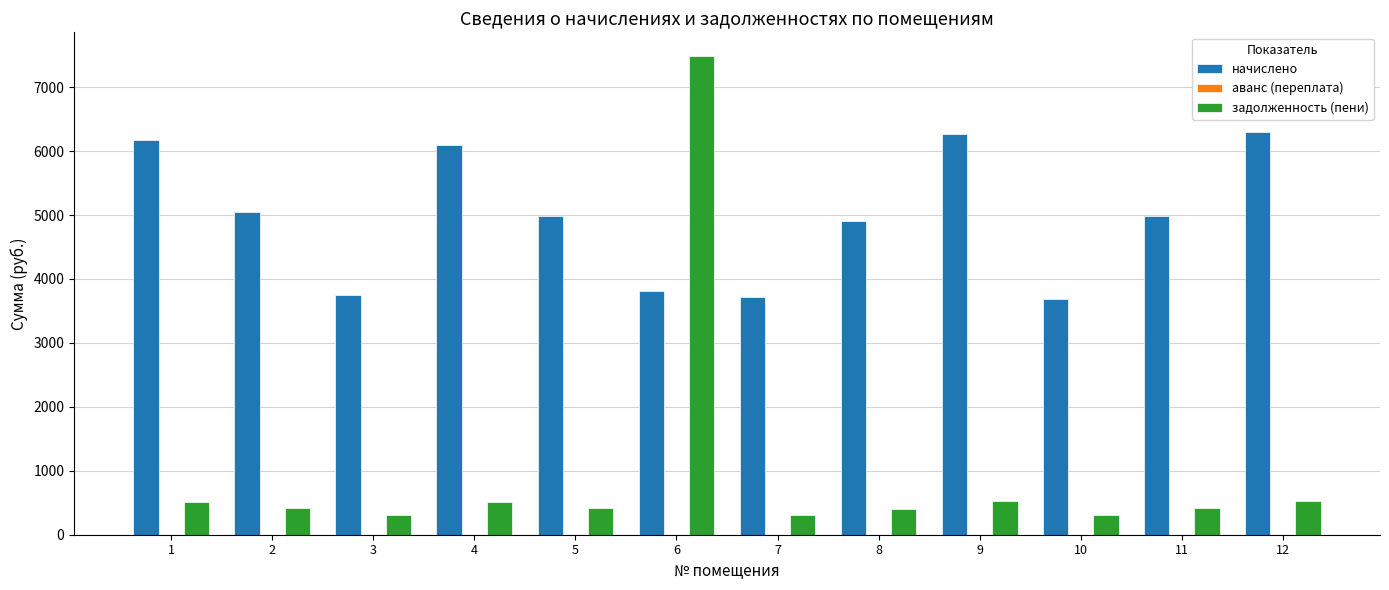

The value of задолженность (пени) at 12 is 525.3. True or false?

True